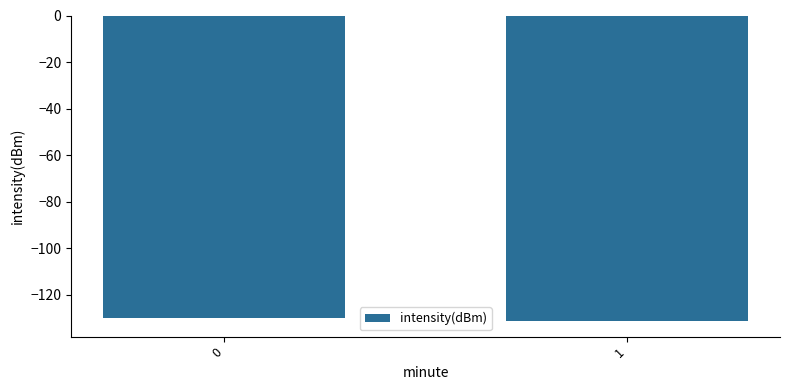

Rank the categories by value from lowest to highest.

1, 0